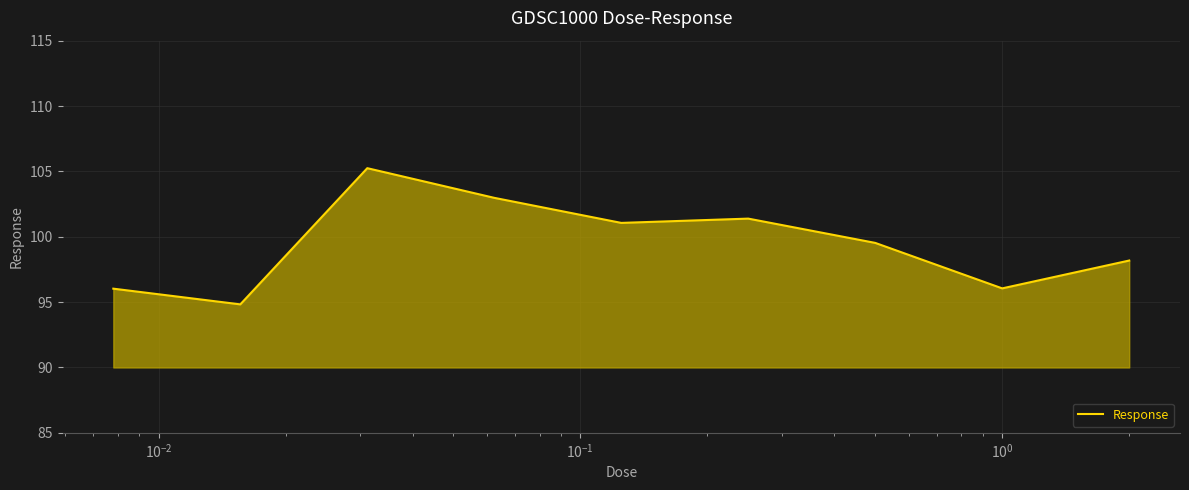

What is the minimum value shown in the chart?

94.8